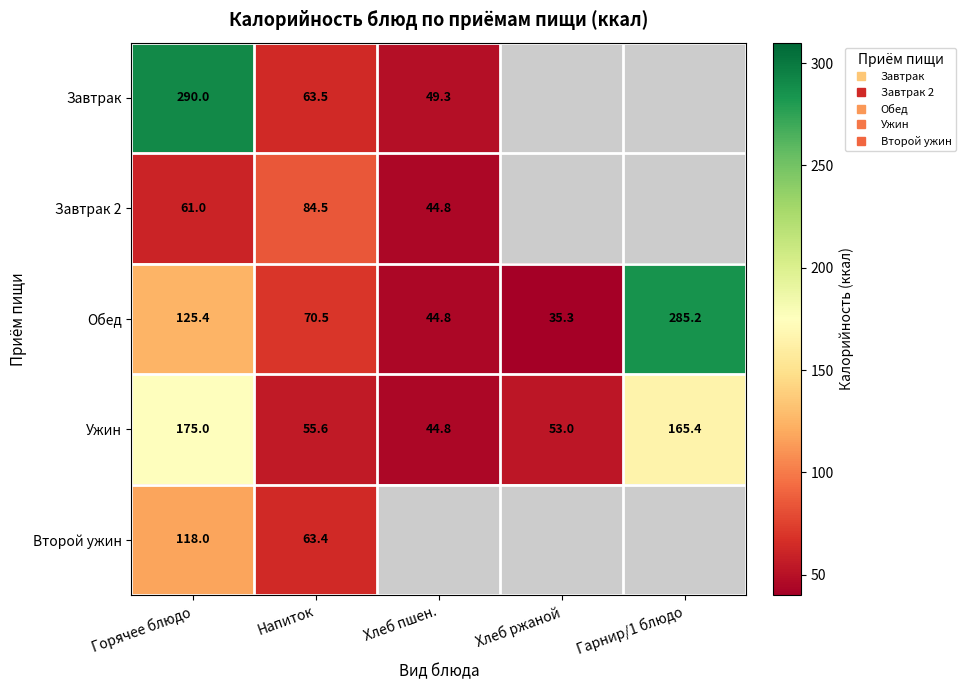

At which category is the sum across all series the highest?

Горячее блюдо